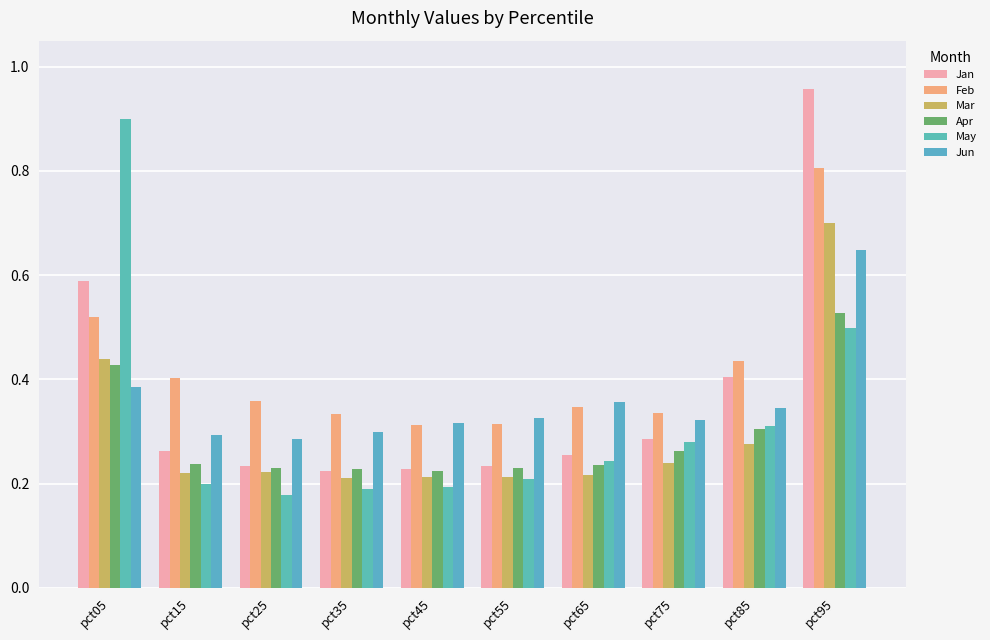

Which series has the largest total across all categories?

Feb